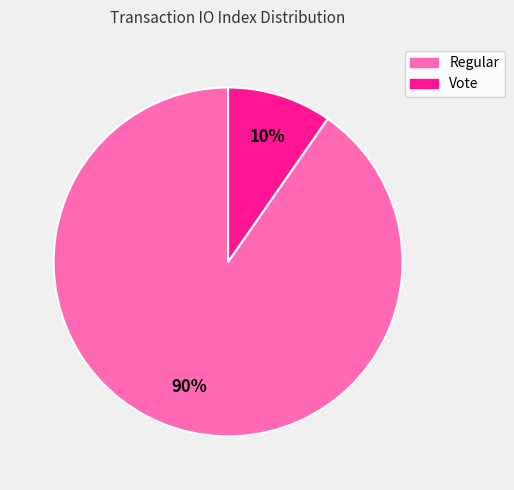

Rank the categories by value from highest to lowest.

Regular, Vote